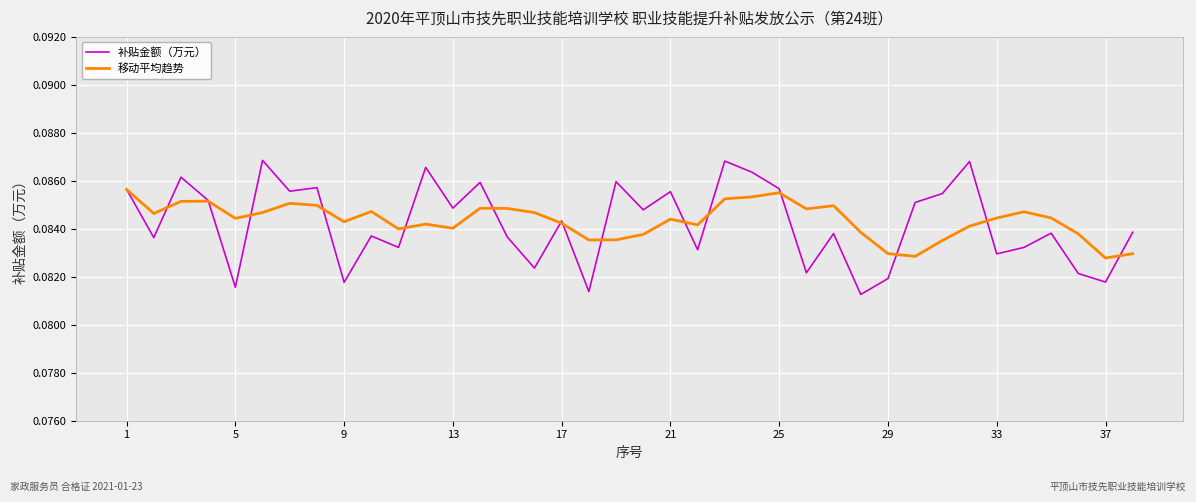

Which series has the largest range (max minus min)?

补贴金额（万元）